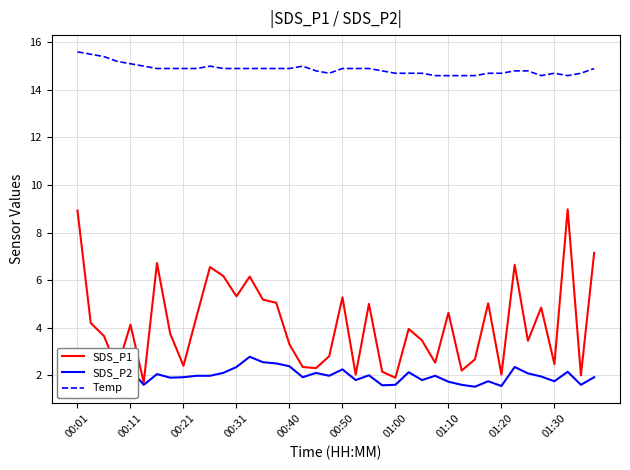

True or false: SDS_P2 and Temp intersect in this chart.

False